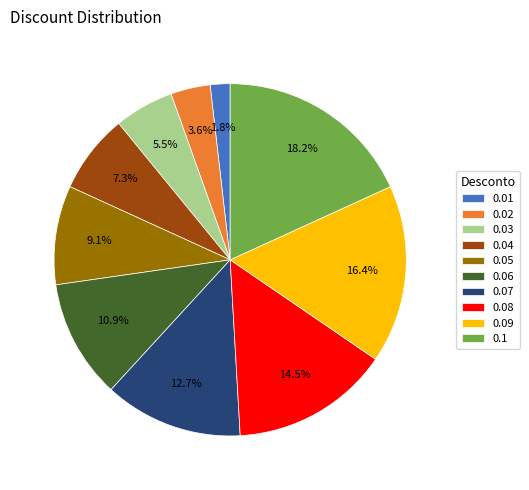

To the nearest percent, what percentage of the pie is 0.07?

13%